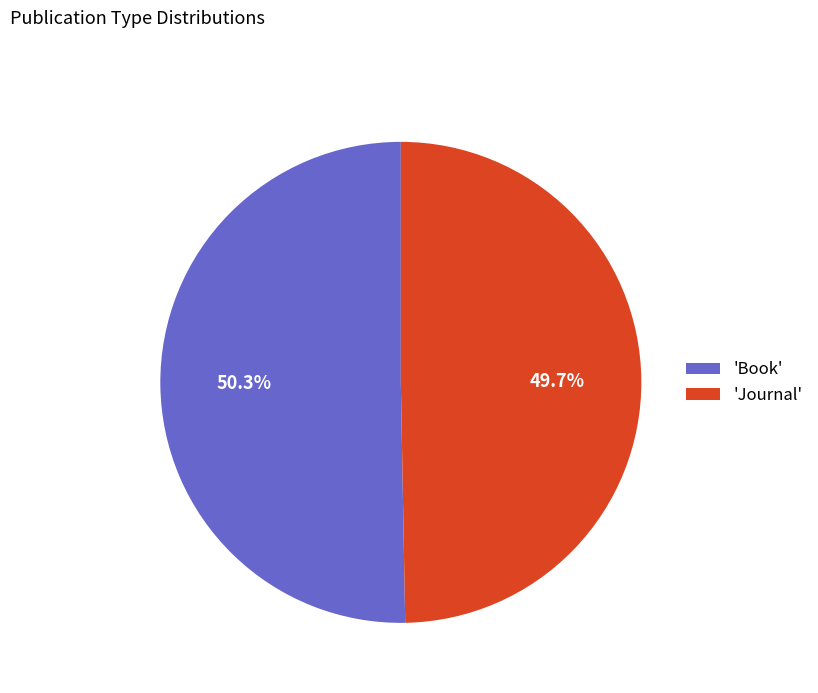

Rank the categories by value from highest to lowest.

'Book', 'Journal'